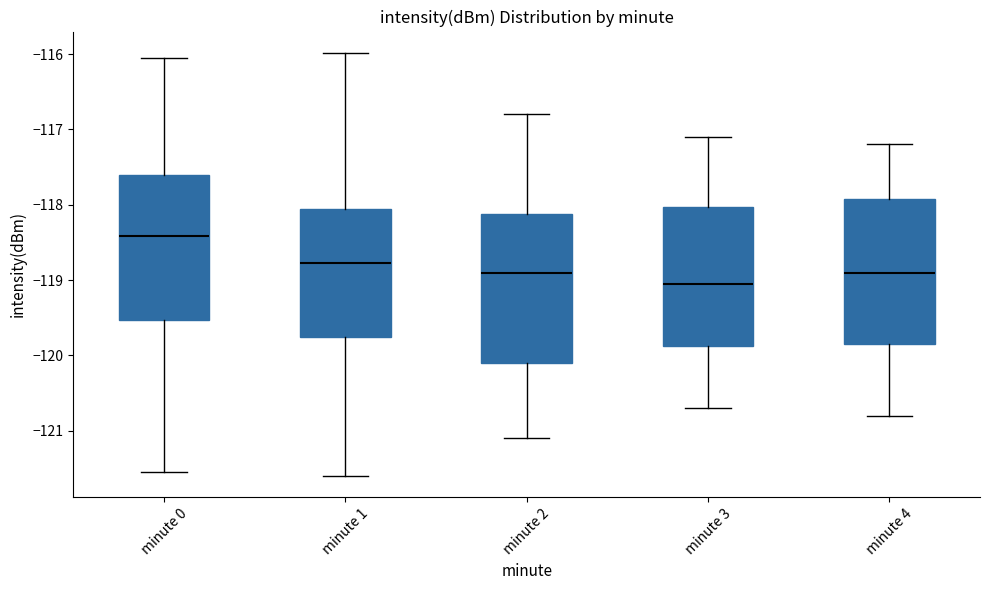

Reading left to right, transcribe this box plot: for each box, give where its median line is, the range the box spans, and where its two whiskers end, as read against the y-axis. The values are not printed on the chart, so give them approximately, as read against the axis.

minute 0: median -118.4, box -119.5 to -117.6, whiskers -121.5 to -116.1
minute 1: median -118.8, box -119.7 to -118.1, whiskers -121.6 to -116.0
minute 2: median -118.9, box -120.1 to -118.1, whiskers -121.1 to -116.8
minute 3: median -119.0, box -119.9 to -118.0, whiskers -120.7 to -117.1
minute 4: median -118.9, box -119.8 to -117.9, whiskers -120.8 to -117.2